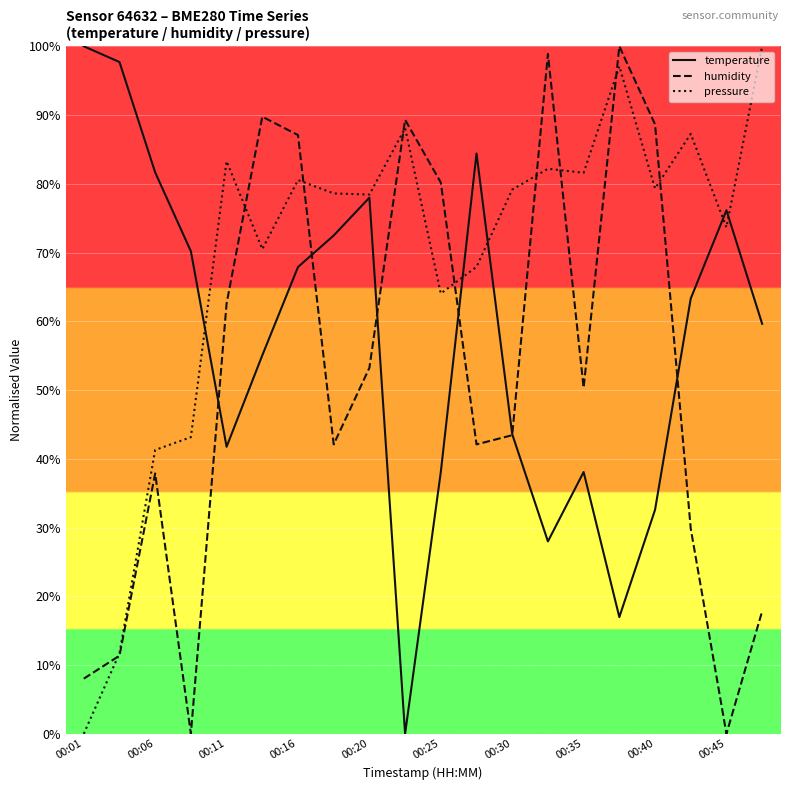

Is this an area chart (filled region under the line)?

No